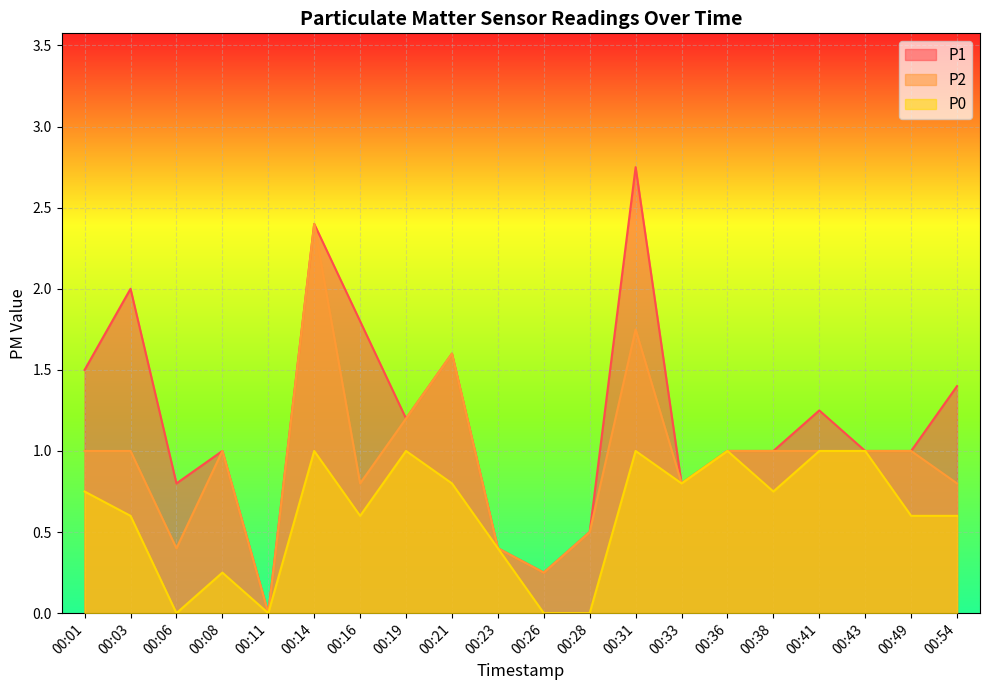

How many values in P2 are above zero?

19